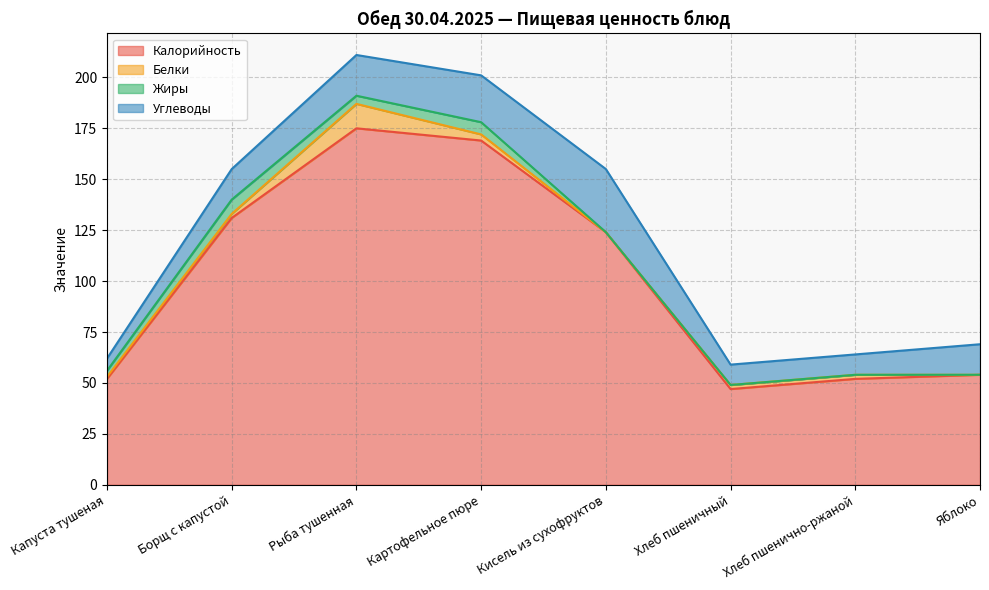

What is the average value of the Жиры series?

2